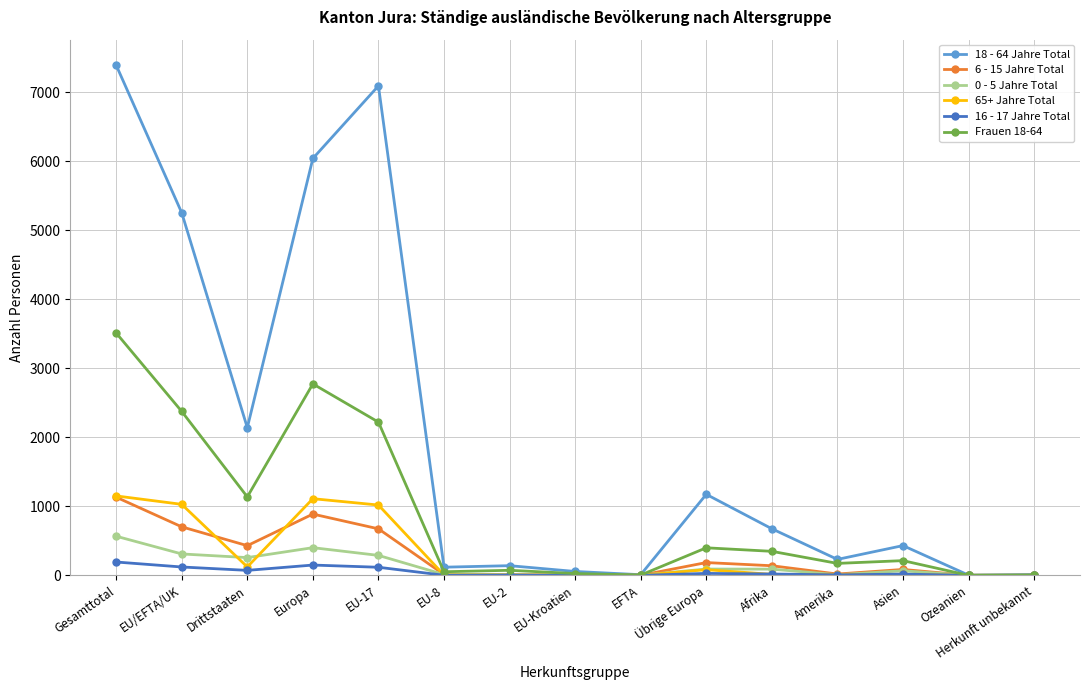

Which series has the largest total across all categories?

18 - 64 Jahre Total